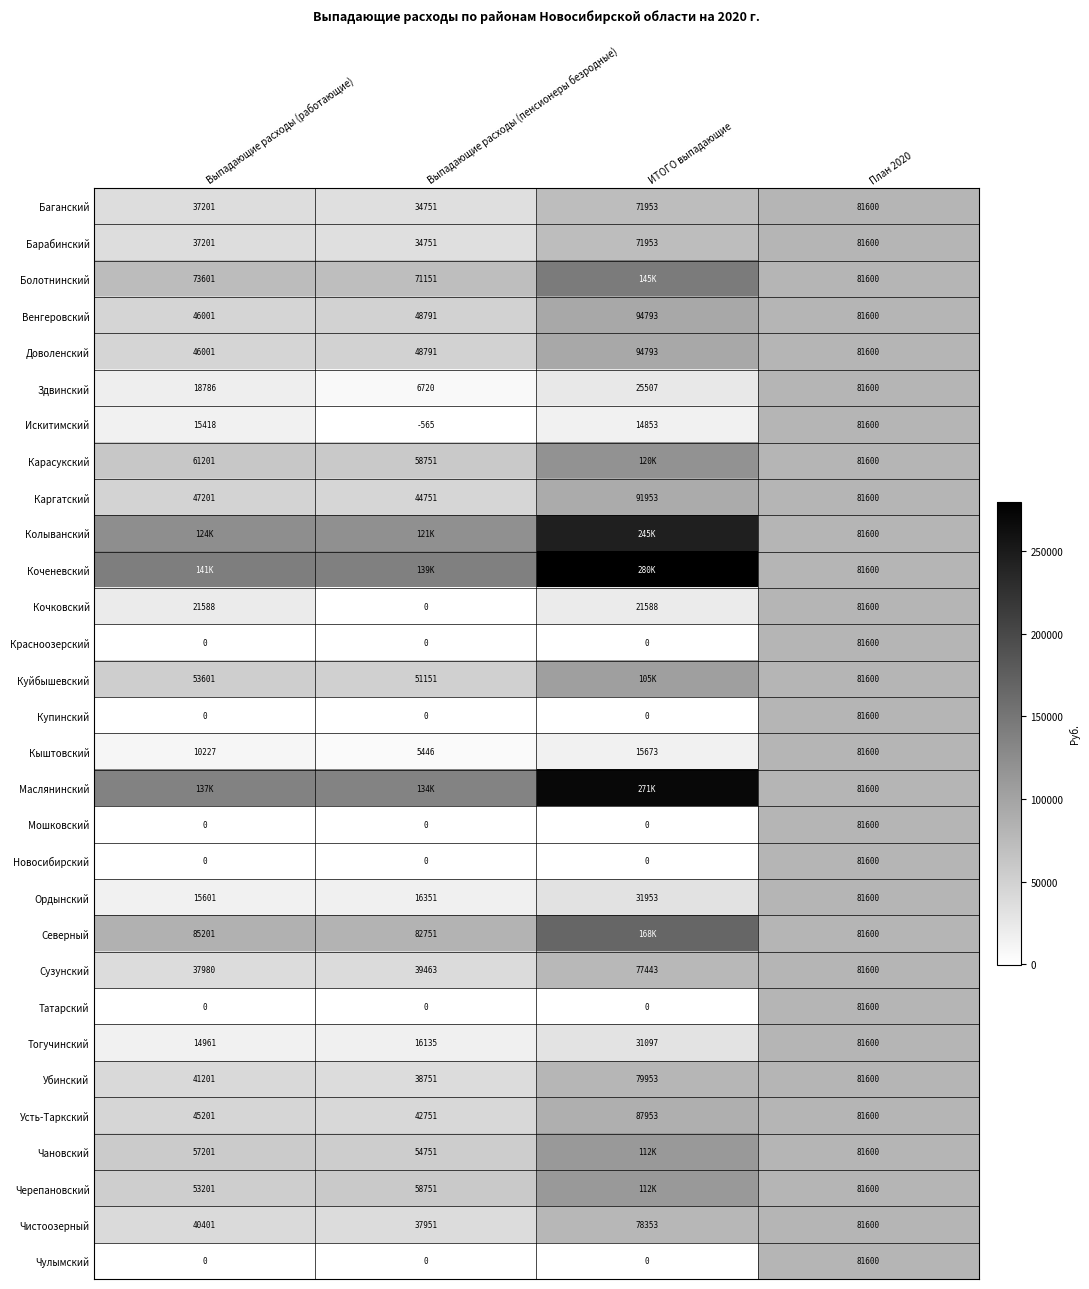

Is the value of Северный at План 2020 greater than the value of Куйбышевский at Выпадающие расходы (пенсионеры безродные)?

Yes